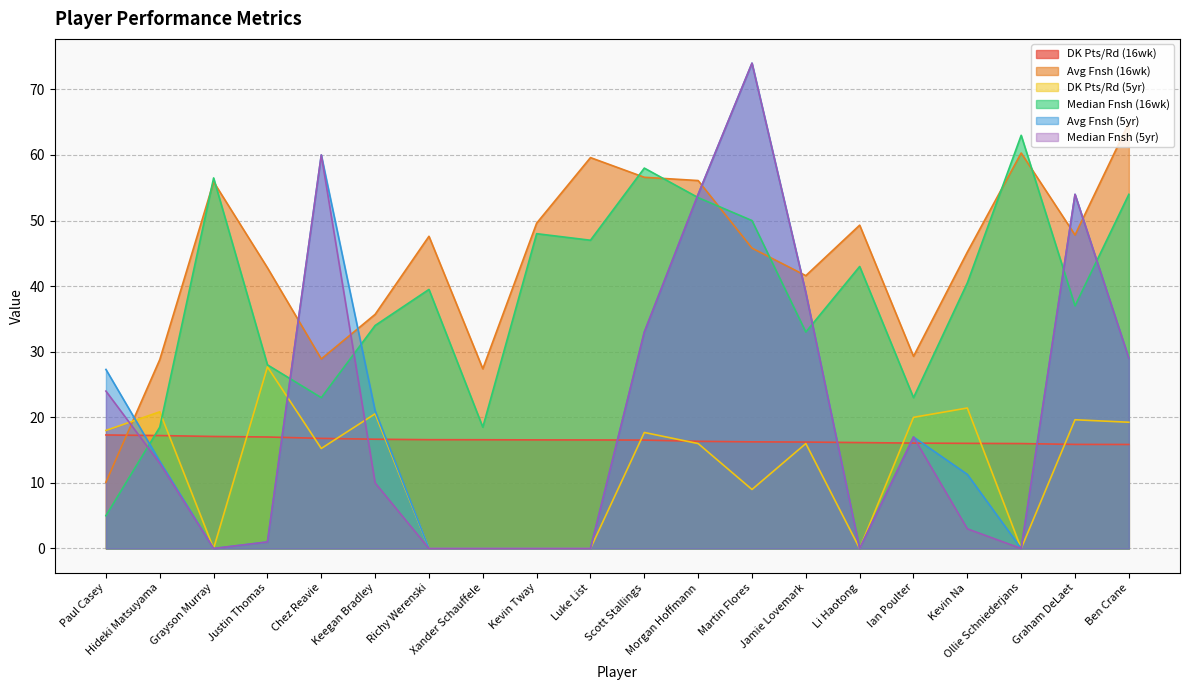

Is it true that DK Pts/Rd (5yr) equals 9.9 at Hideki Matsuyama?

False